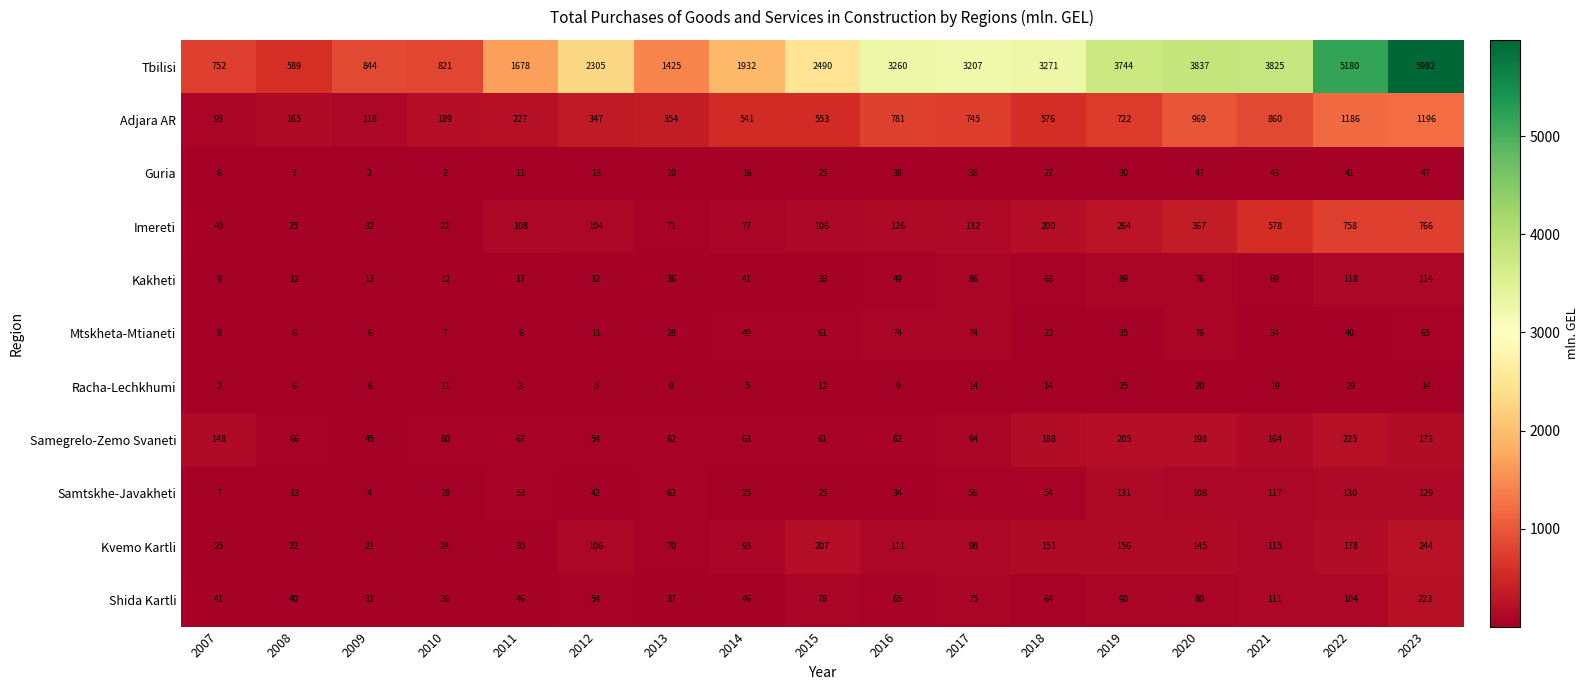

What is the approximate value of Samtskhe-Javakheti at 2007?

7